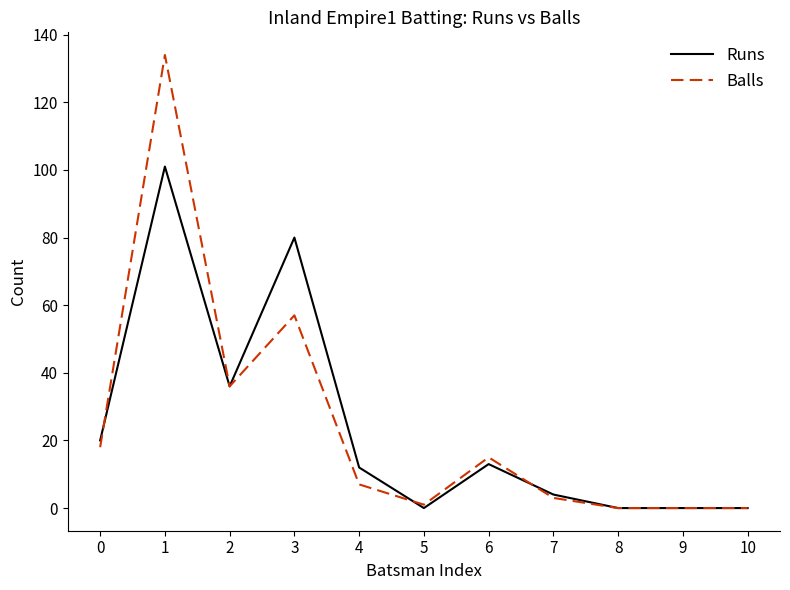

Reading left to right, list all the values displayed in this chart.

Runs: 0=20	1=101	2=36	3=80	4=12	5=0	6=13	7=4	8=0	9=0	10=0
Balls: 0=18	1=134	2=36	3=57	4=7	5=1	6=15	7=3	8=0	9=0	10=0